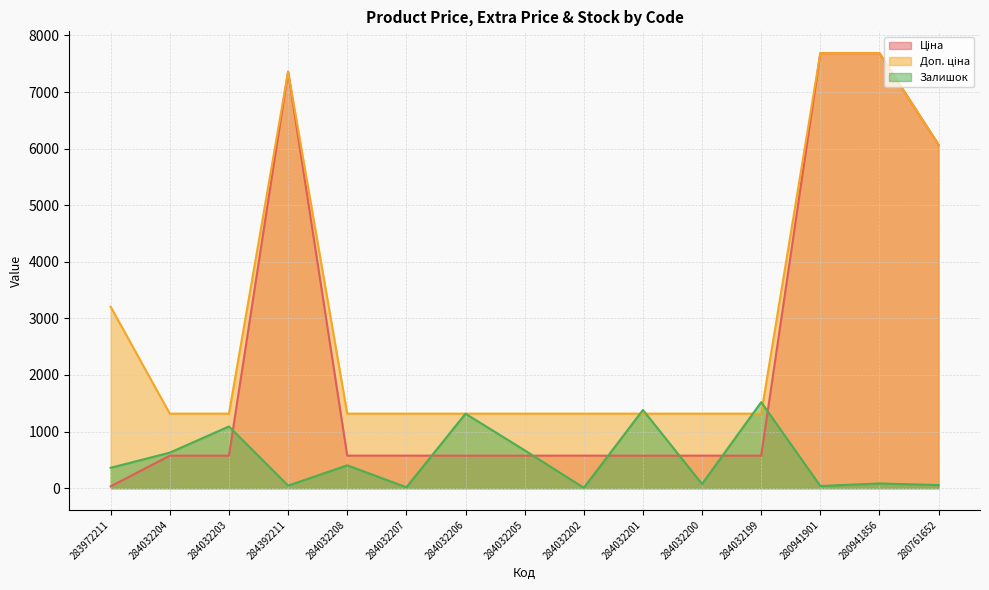

Reading left to right, transcribe all the data shown in this chart.

Ціна: 32.0	574.5	574.5	7360.2	574.5	574.5	574.5	574.5	574.5	574.5	574.5	574.5	7688.0	7688.0	6067.2
Доп. ціна: 3205.0	1316.7	1316.7	7360.2	1316.7	1316.7	1316.7	1316.7	1316.7	1316.7	1316.7	1316.7	7688.0	7688.0	6067.2
Залишок: 360.0	628.0	1090.0	45.0	404.0	16.0	1316.0	669.0	6.0	1382.0	74.0	1520.0	38.0	83.0	55.0